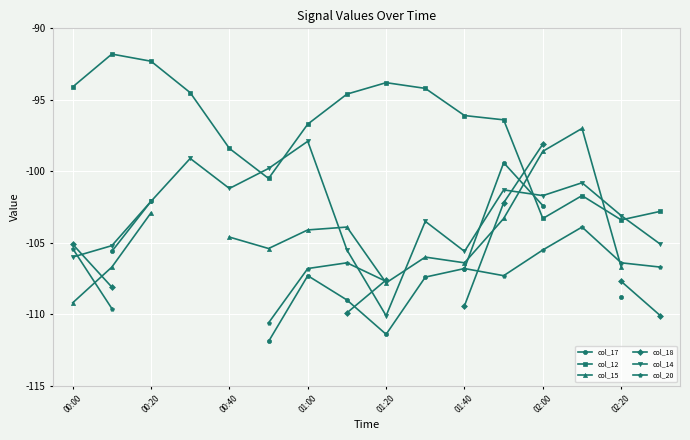

True or false: col_14 has a value of -57.1 at 01:00.

False